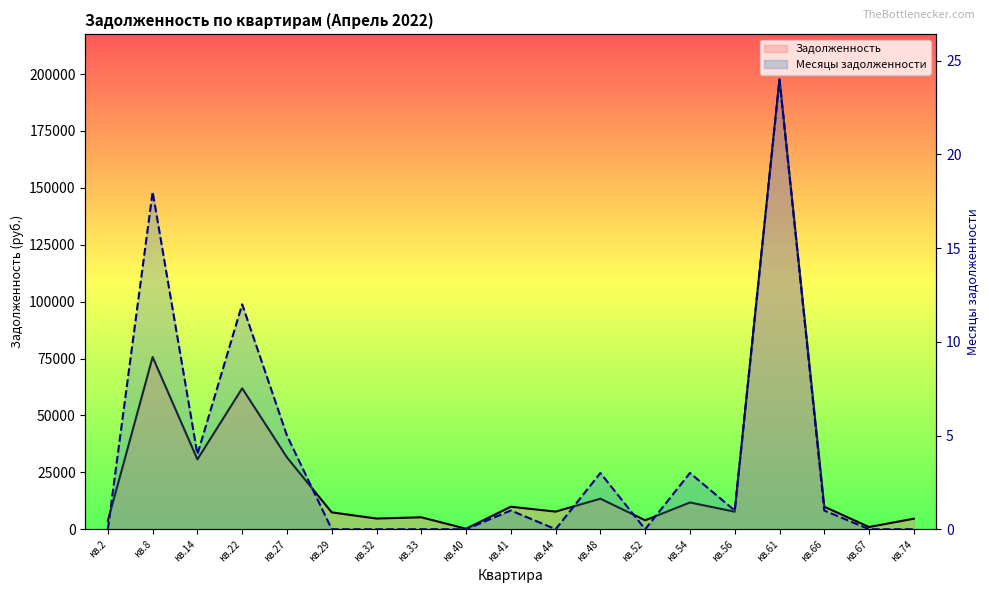

Where is Задолженность nearest to the value 98930?

кв.8